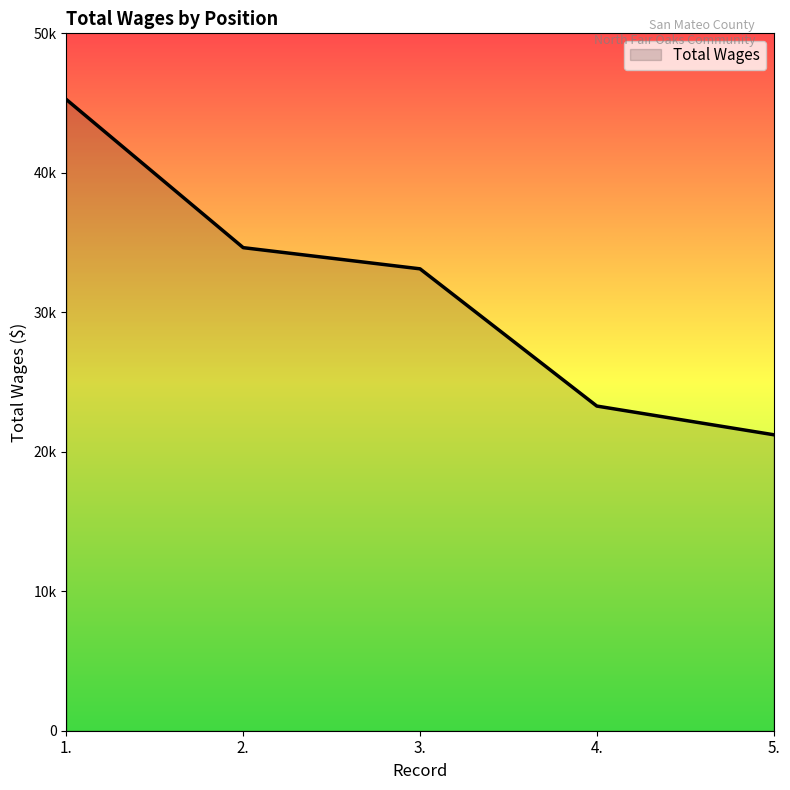

The value at 2. is 59517. True or false?

False